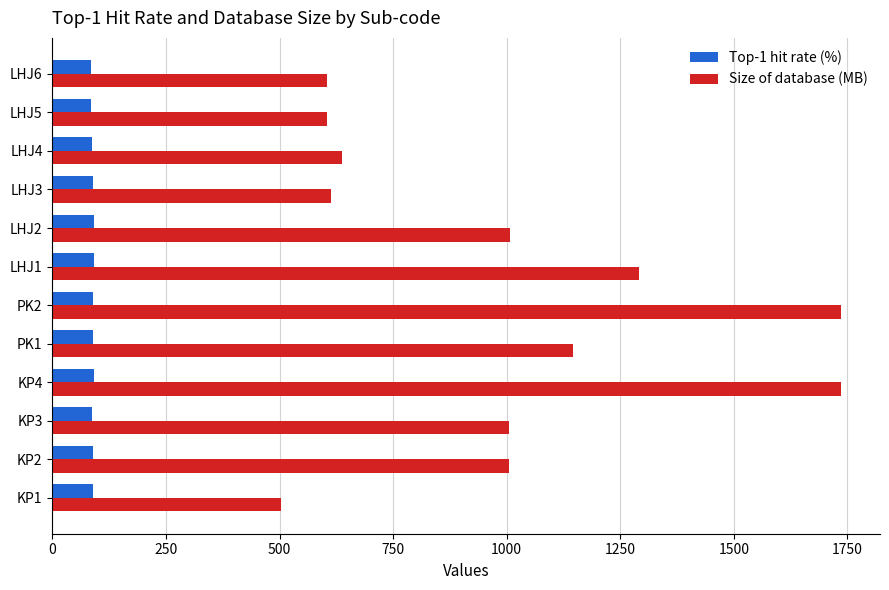

The value of Size of database (MB) at KP3 is 1004.5. True or false?

True